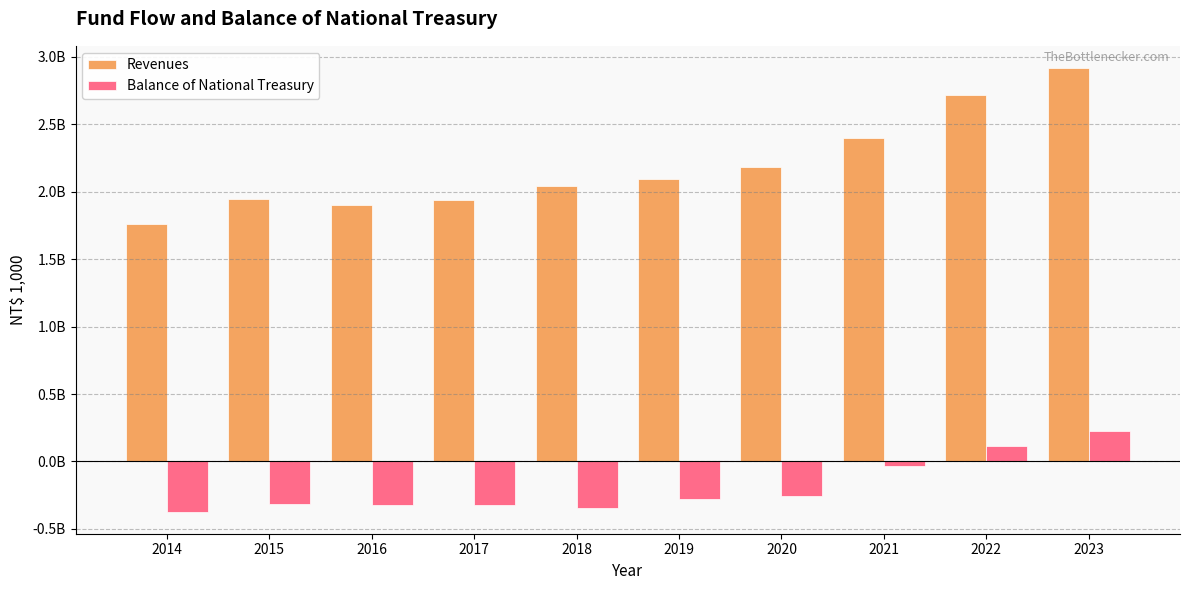

Read the Revenues value at 2019, to the nearest 100.

2093771900